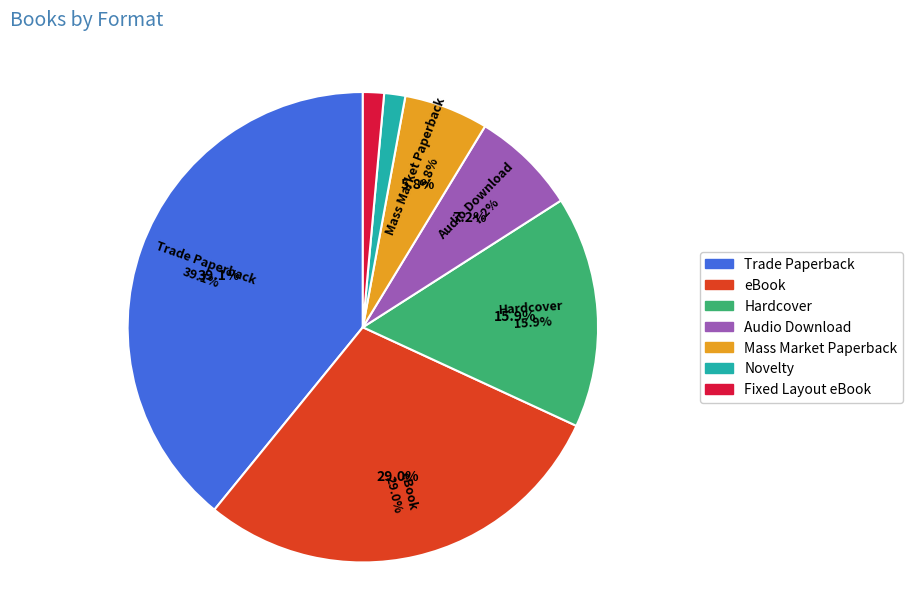

To the nearest percent, what percentage of the pie is Mass Market Paperback?

6%